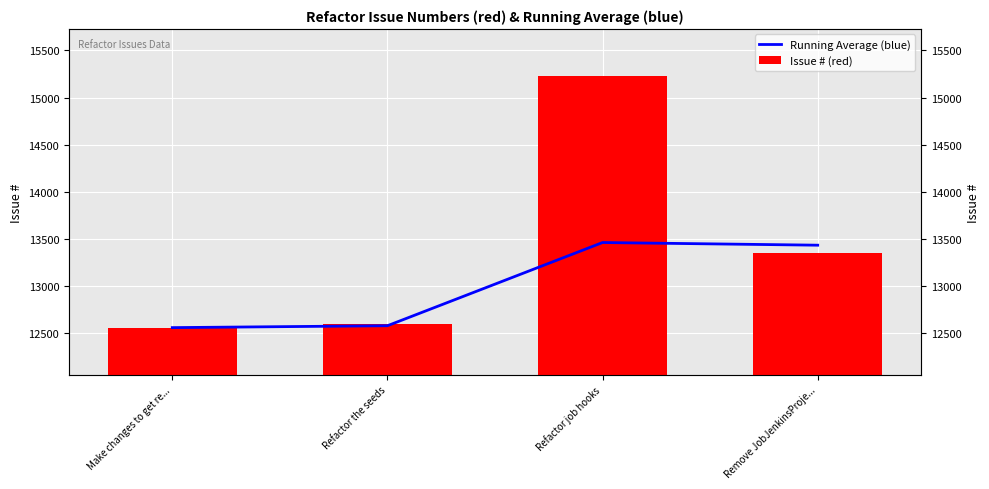

What is the difference between the second highest and minimum values in the Running Average (blue) series?

873.8